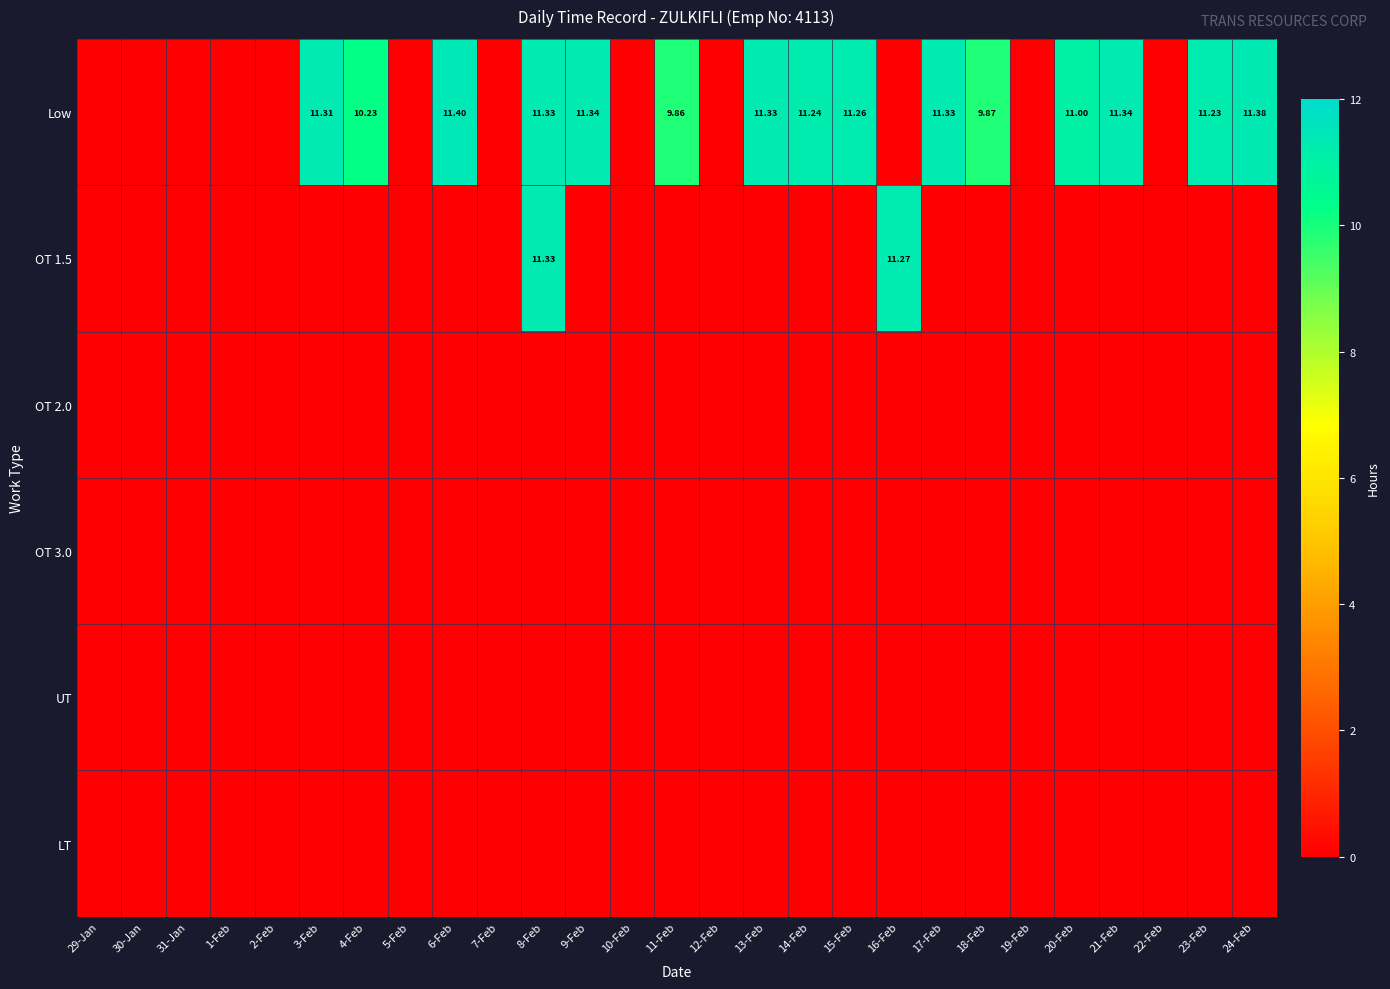

What is the difference between the highest and lowest values at 13-Feb?

11.3